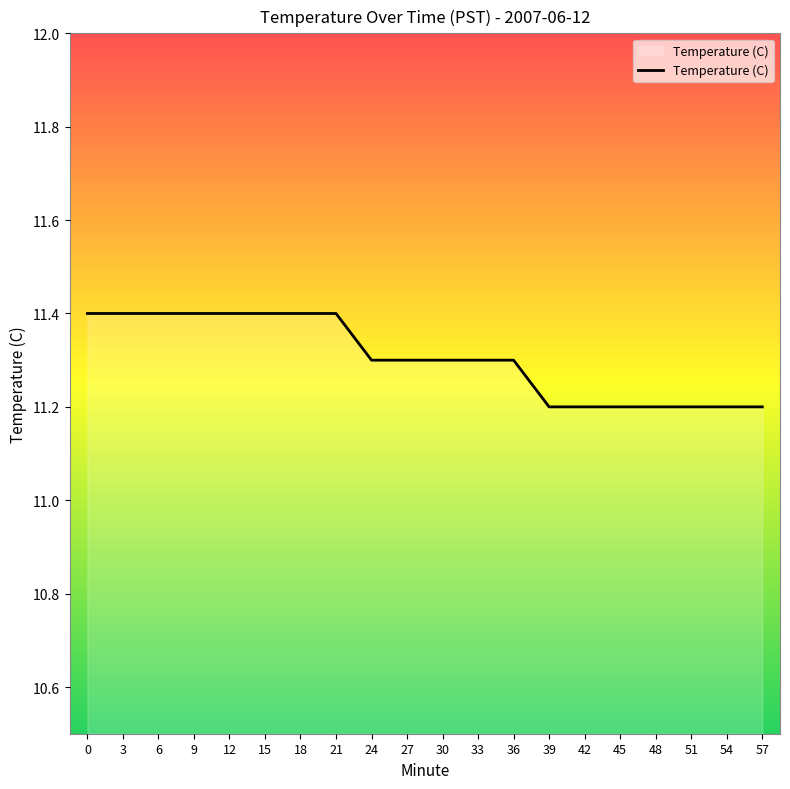

Reading left to right, transcribe all the data shown in this chart.

0=11.4	3=11.4	6=11.4	9=11.4	12=11.4	15=11.4	18=11.4	21=11.4	24=11.3	27=11.3	30=11.3	33=11.3	36=11.3	39=11.2	42=11.2	45=11.2	48=11.2	51=11.2	54=11.2	57=11.2